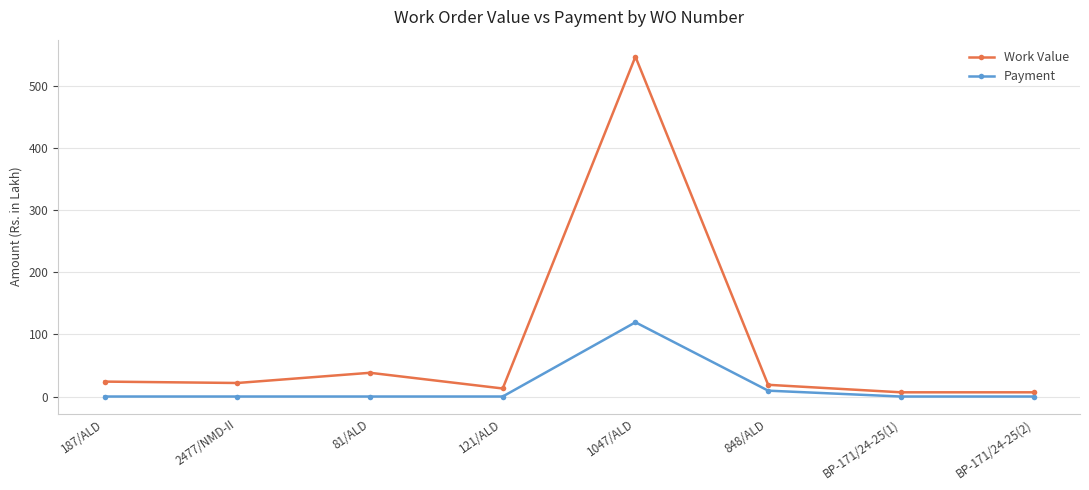

At 2477/NMD-II, list the series in order from largest to smallest.

Work Value, Payment